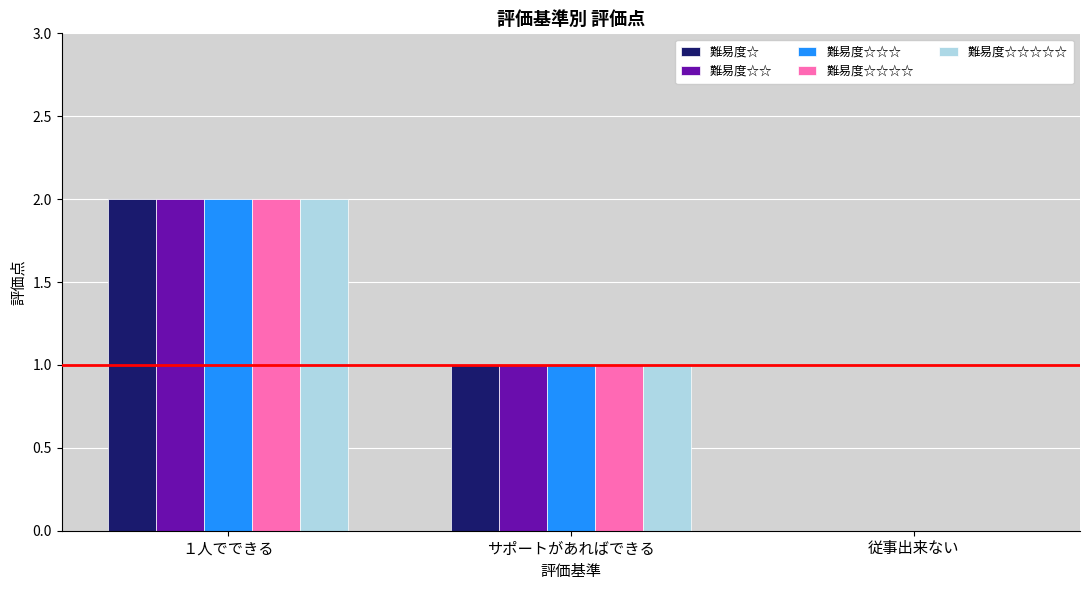

What are all the series names shown in the legend?

難易度☆, 難易度☆☆, 難易度☆☆☆, 難易度☆☆☆☆, 難易度☆☆☆☆☆